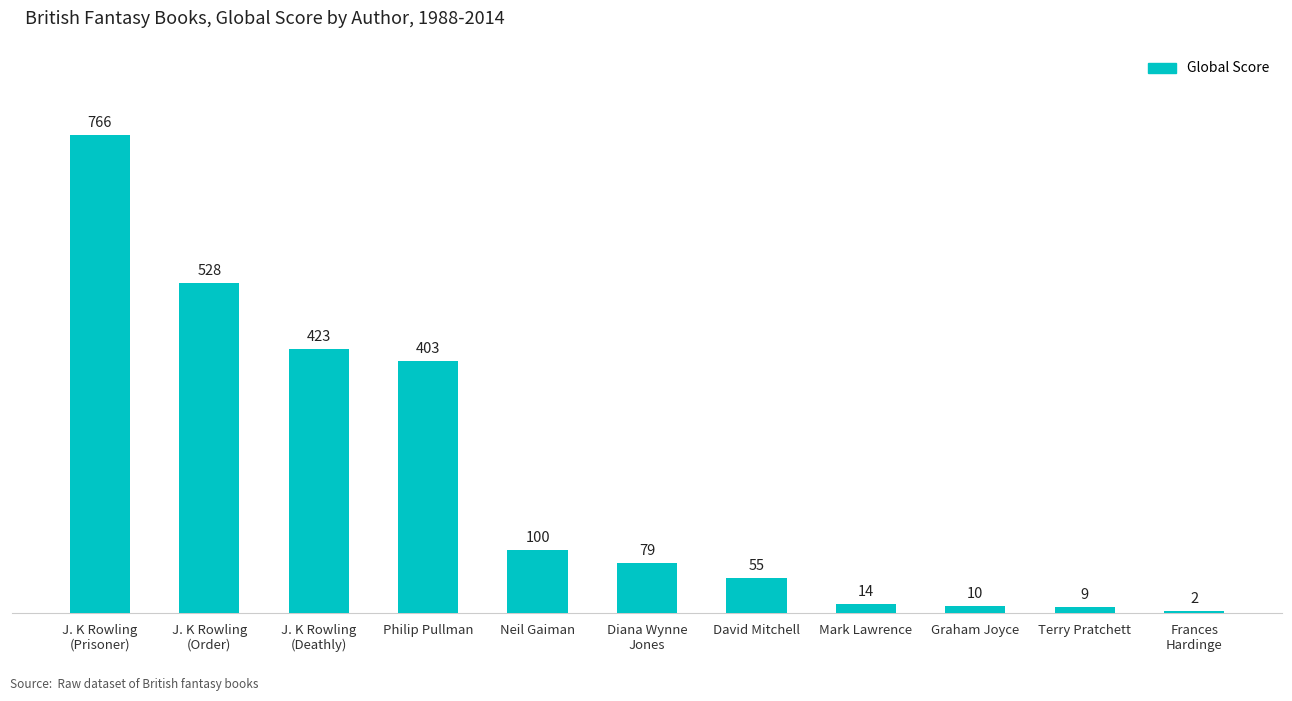

Read the value at Neil Gaiman.

100